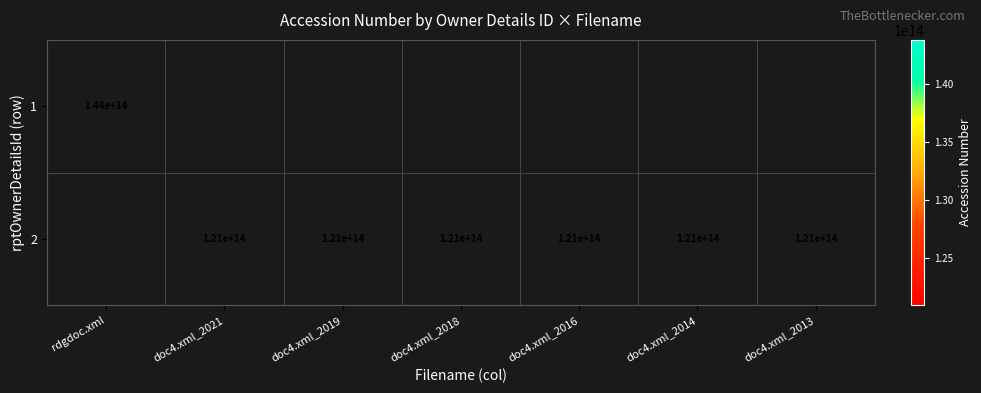

The value of 1 at rdgdoc.xml is 209578414984484. True or false?

False